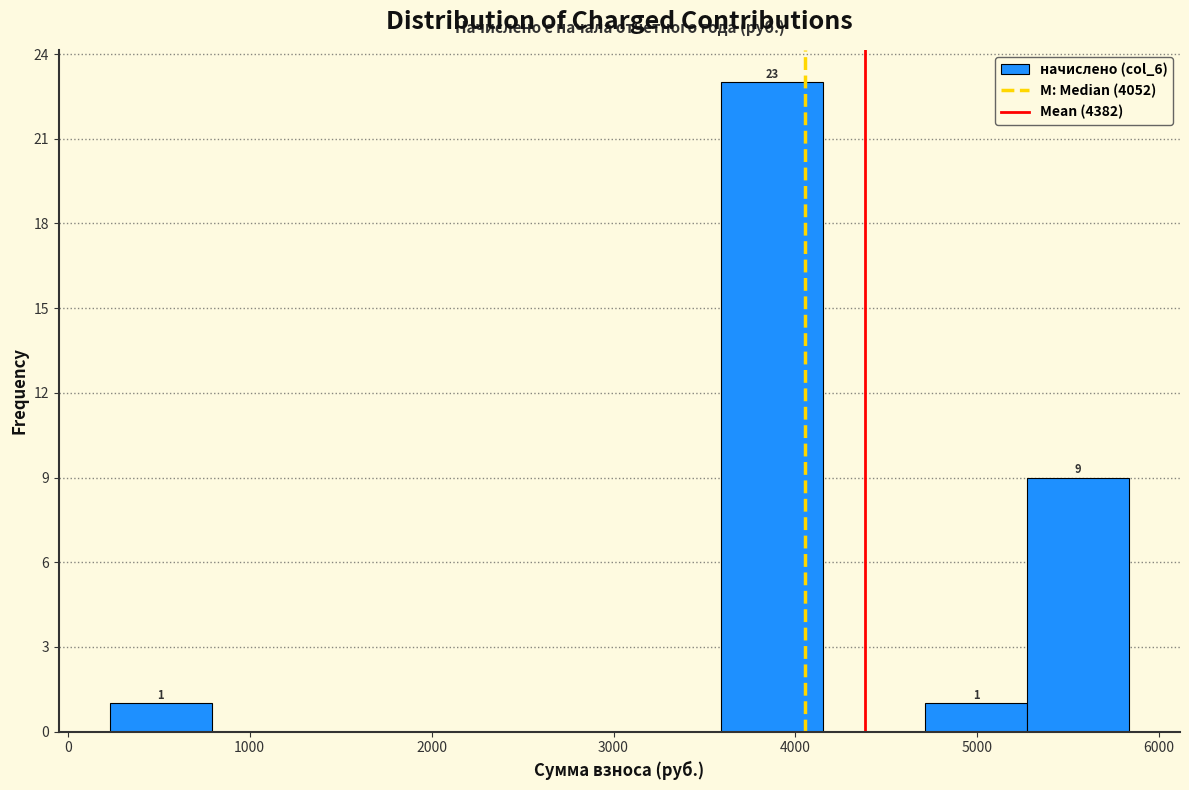

Which range on the x-axis has the tallest bar?

3600 to 4200